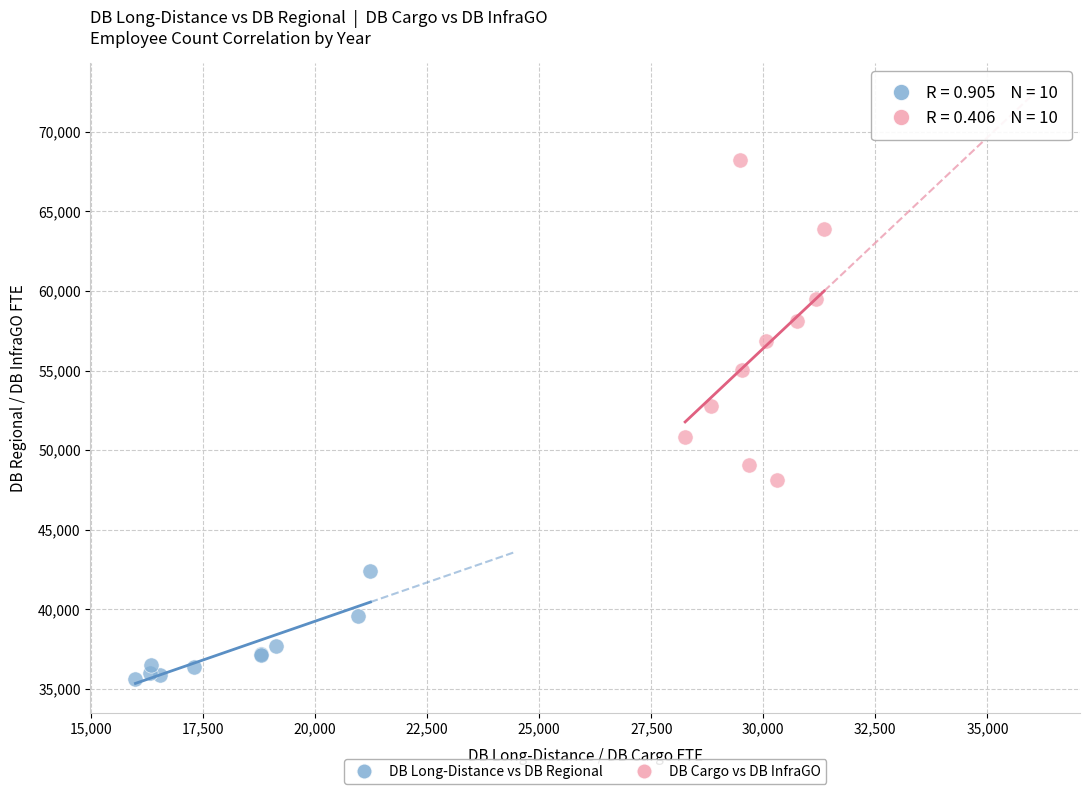

Which series reaches the maximum Y coordinate?

DB Cargo vs DB InfraGO